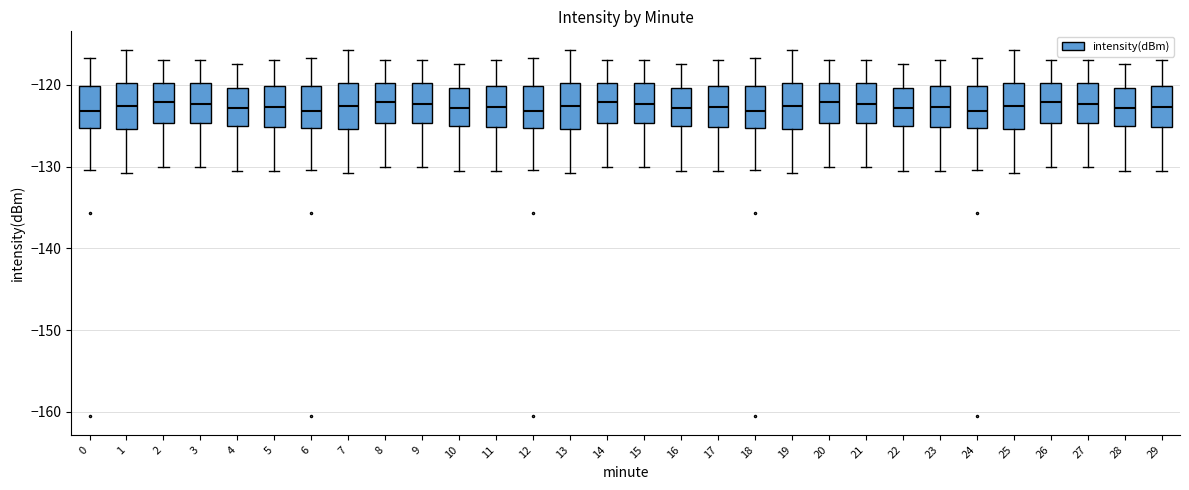

Reading left to right, transcribe this box plot: for each box, give where its median line is, the range the box spans, and where its two whiskers end, as read against the y-axis. The values are not printed on the chart, so give them approximately, as read against the axis.

0: median -123, box -125 to -120, whiskers -130 to -117
1: median -123, box -125 to -120, whiskers -131 to -116
2: median -122, box -125 to -120, whiskers -130 to -117
3: median -122, box -125 to -120, whiskers -130 to -117
4: median -123, box -125 to -120, whiskers -131 to -117
5: median -123, box -125 to -120, whiskers -131 to -117
6: median -123, box -125 to -120, whiskers -130 to -117
7: median -123, box -125 to -120, whiskers -131 to -116
8: median -122, box -125 to -120, whiskers -130 to -117
9: median -122, box -125 to -120, whiskers -130 to -117
10: median -123, box -125 to -120, whiskers -131 to -117
11: median -123, box -125 to -120, whiskers -131 to -117
12: median -123, box -125 to -120, whiskers -130 to -117
13: median -123, box -125 to -120, whiskers -131 to -116
14: median -122, box -125 to -120, whiskers -130 to -117
15: median -122, box -125 to -120, whiskers -130 to -117
16: median -123, box -125 to -120, whiskers -131 to -117
17: median -123, box -125 to -120, whiskers -131 to -117
18: median -123, box -125 to -120, whiskers -130 to -117
19: median -123, box -125 to -120, whiskers -131 to -116
20: median -122, box -125 to -120, whiskers -130 to -117
21: median -122, box -125 to -120, whiskers -130 to -117
22: median -123, box -125 to -120, whiskers -131 to -117
23: median -123, box -125 to -120, whiskers -131 to -117
24: median -123, box -125 to -120, whiskers -130 to -117
25: median -123, box -125 to -120, whiskers -131 to -116
26: median -122, box -125 to -120, whiskers -130 to -117
27: median -122, box -125 to -120, whiskers -130 to -117
28: median -123, box -125 to -120, whiskers -131 to -117
29: median -123, box -125 to -120, whiskers -131 to -117